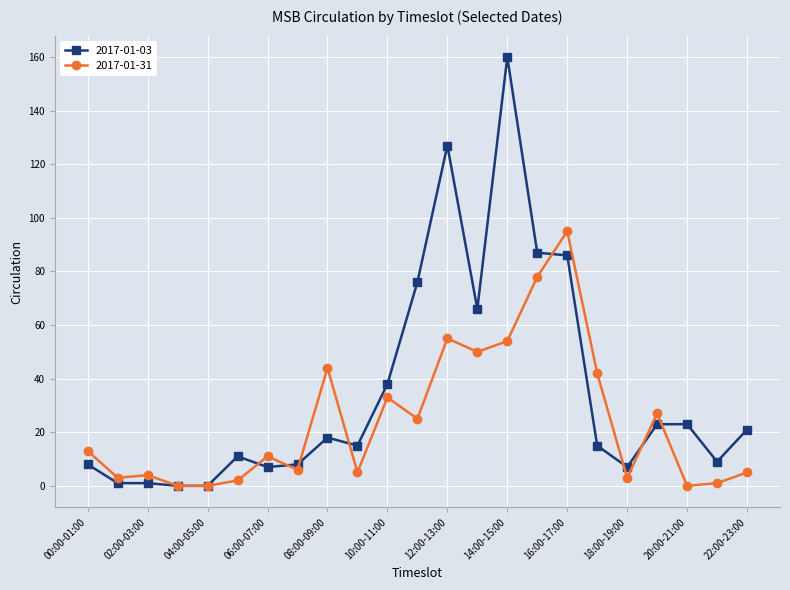

True or false: 2017-01-31 has more than 0 points higher than both neighbors.

True